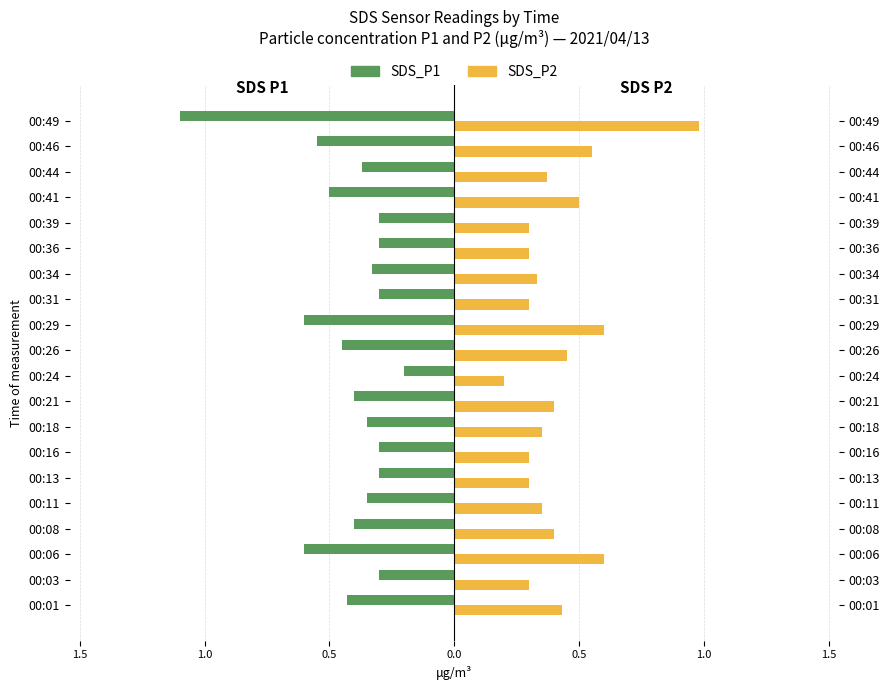

The value of SDS_P2 at 00:06 is 0.3. True or false?

False